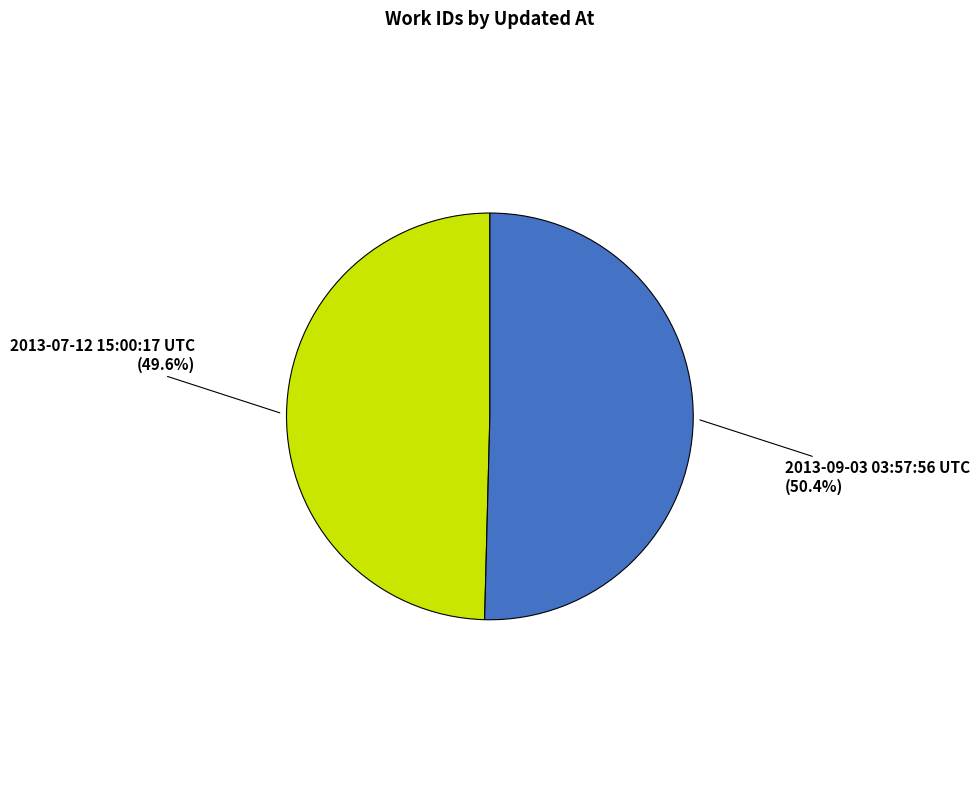

What is the majority slice?

2013-09-03 03:57:56 UTC